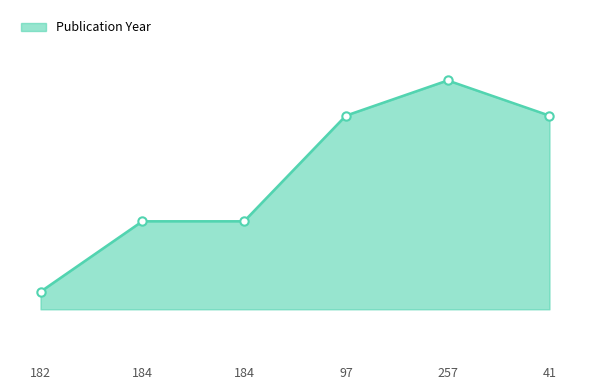

Reading left to right, transcribe all the data shown in this chart.

2017	2019	2019	2022	2023	2022